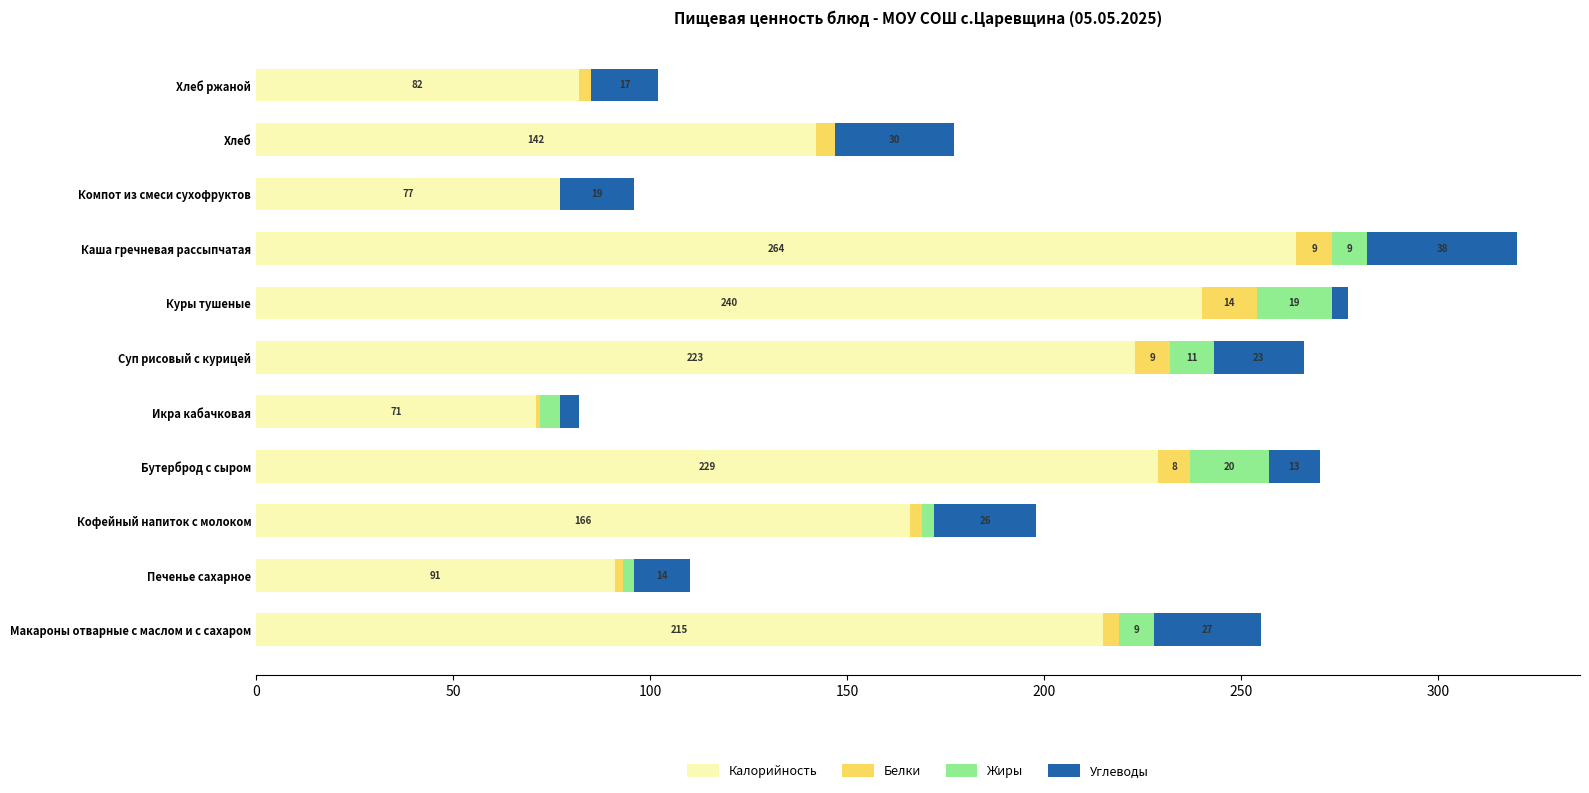

What is the maximum value for Калорийность?

264